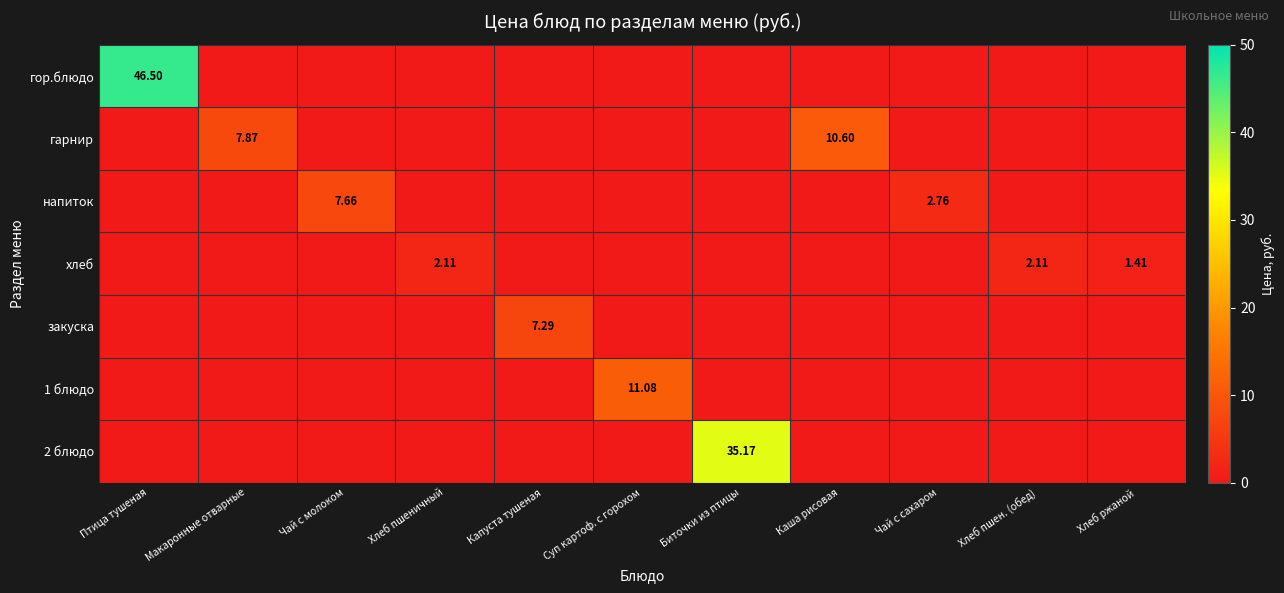

Which category has the highest value in the гор.блюдо series?

Птица тушеная